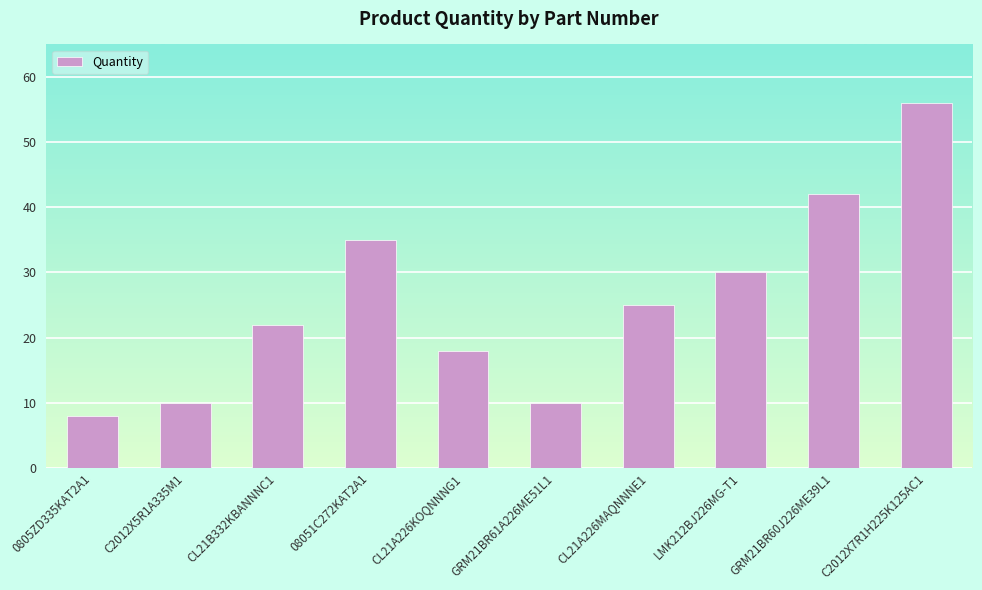

What is the approximate value at CL21B332KBANNNC1, to the nearest 5?

20